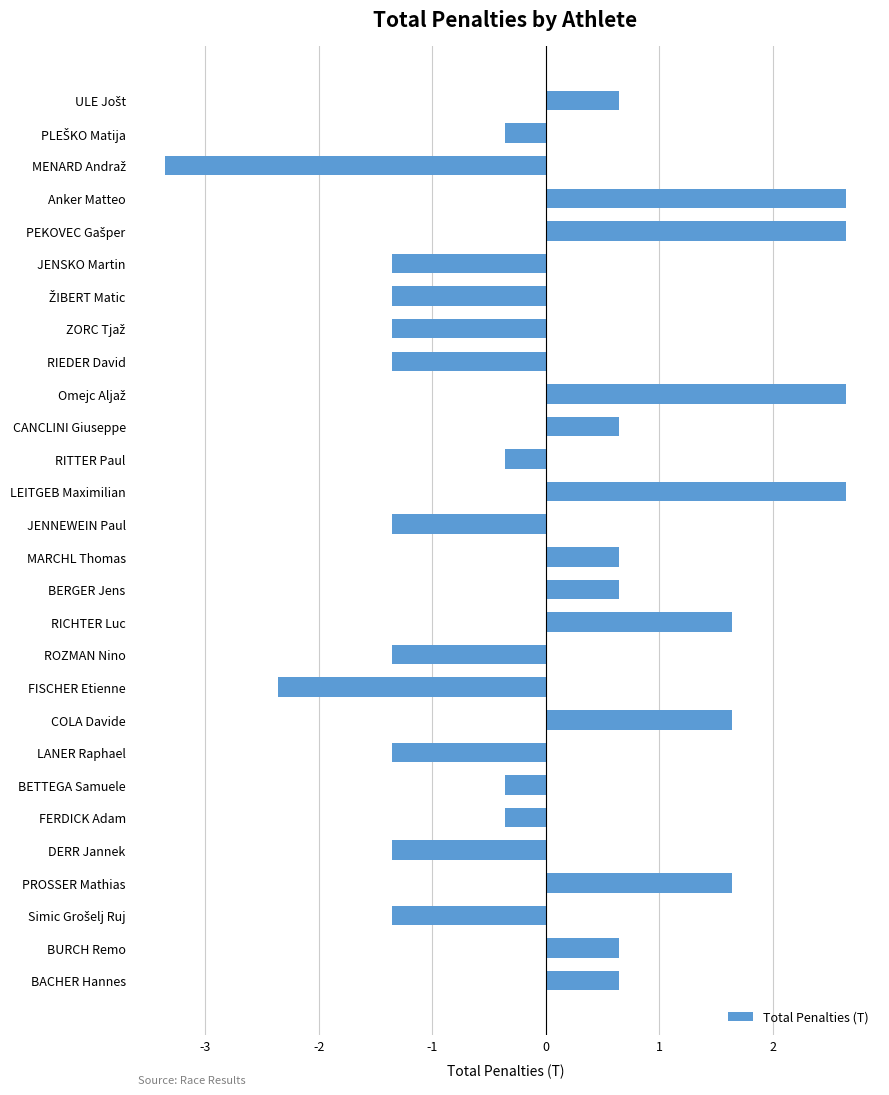

What is the change in value from BURCH Remo to RITTER Paul?

-1.0